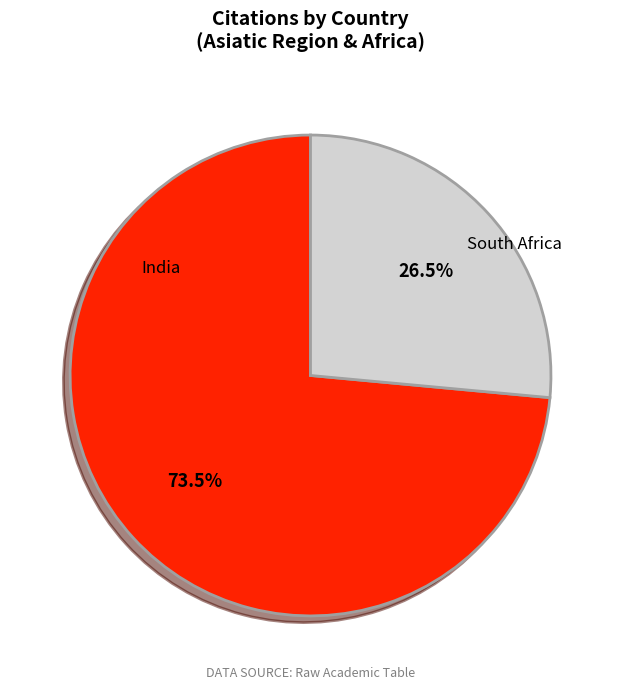

How many slices are in this pie chart?

2